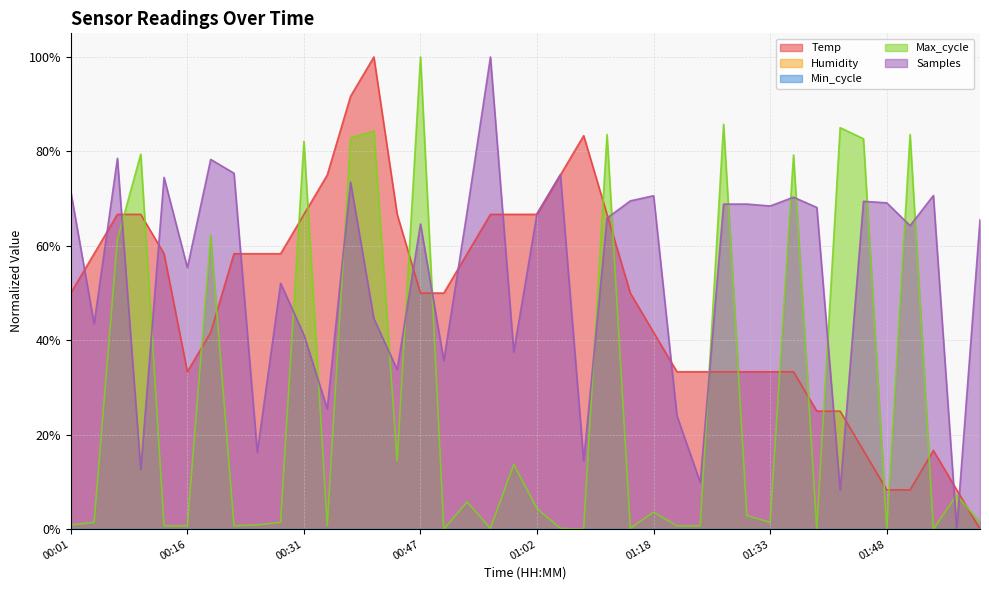

Which category has the highest value across all series?

00:41